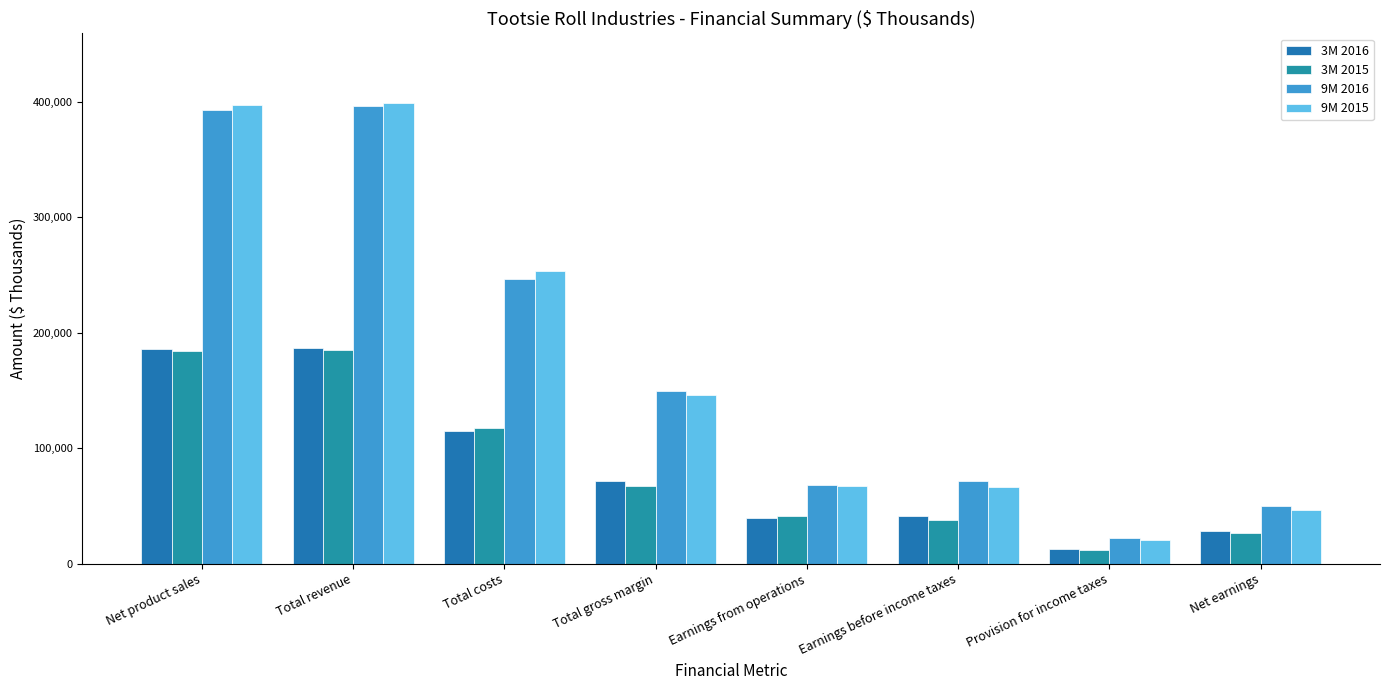

At which category is the sum across all series the highest?

Total revenue